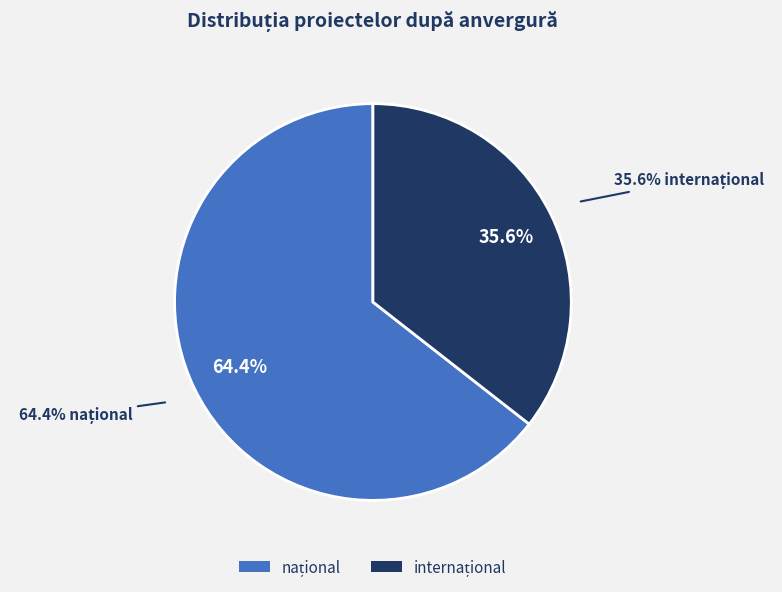

Do internațional and național together represent more than half of the pie?

Yes